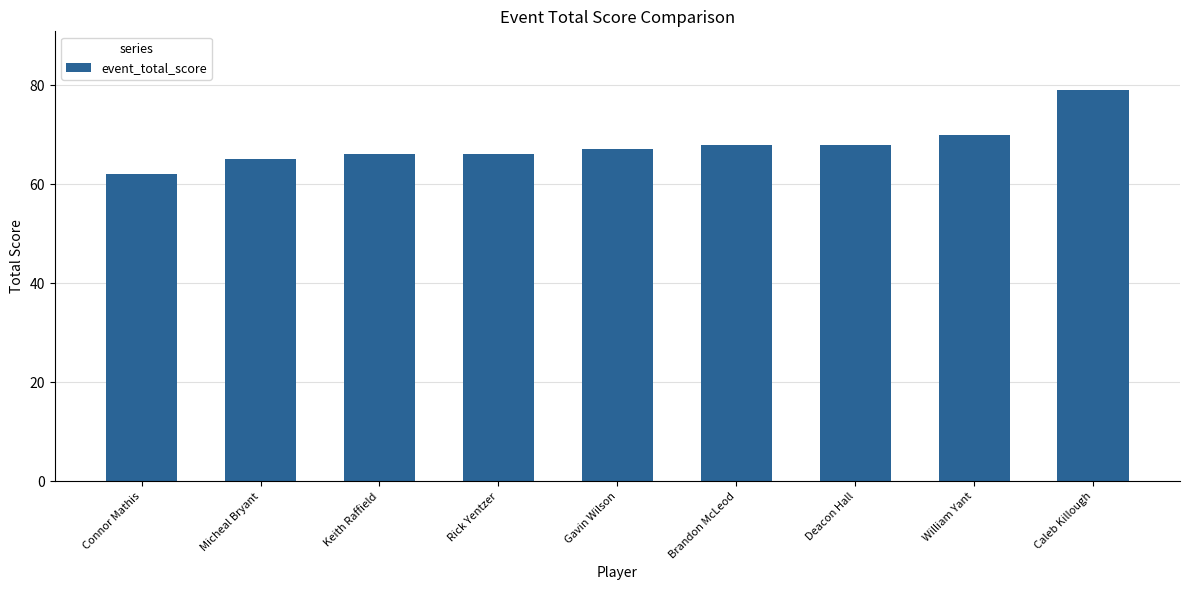

What is the sum of the values at Micheal Bryant and Caleb Killough?

144